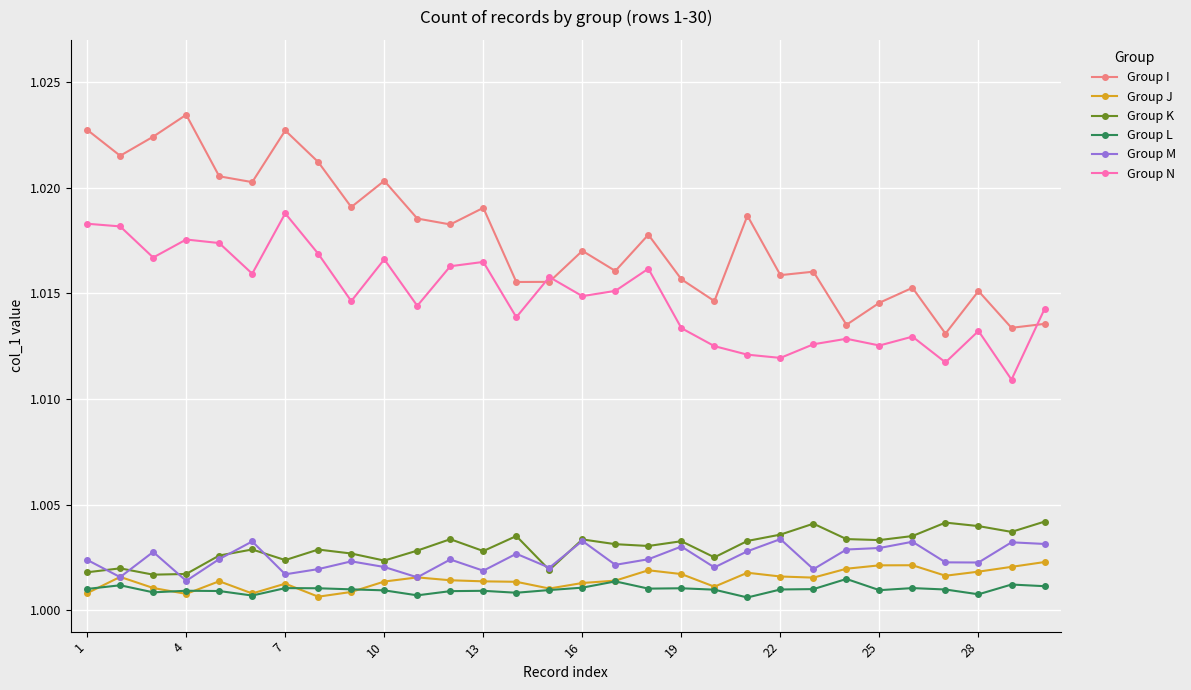

True or false: Group L and Group I intersect in this chart.

False